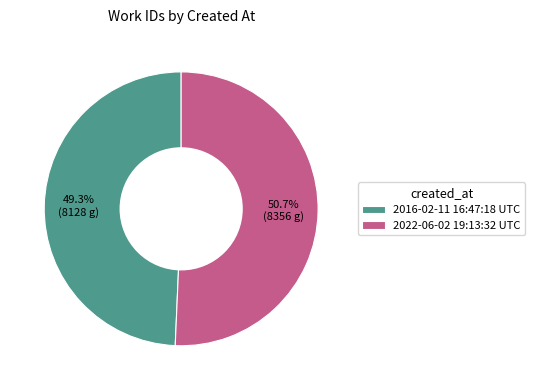

What is the largest slice in the pie chart?

2022-06-02 19:13:32 UTC